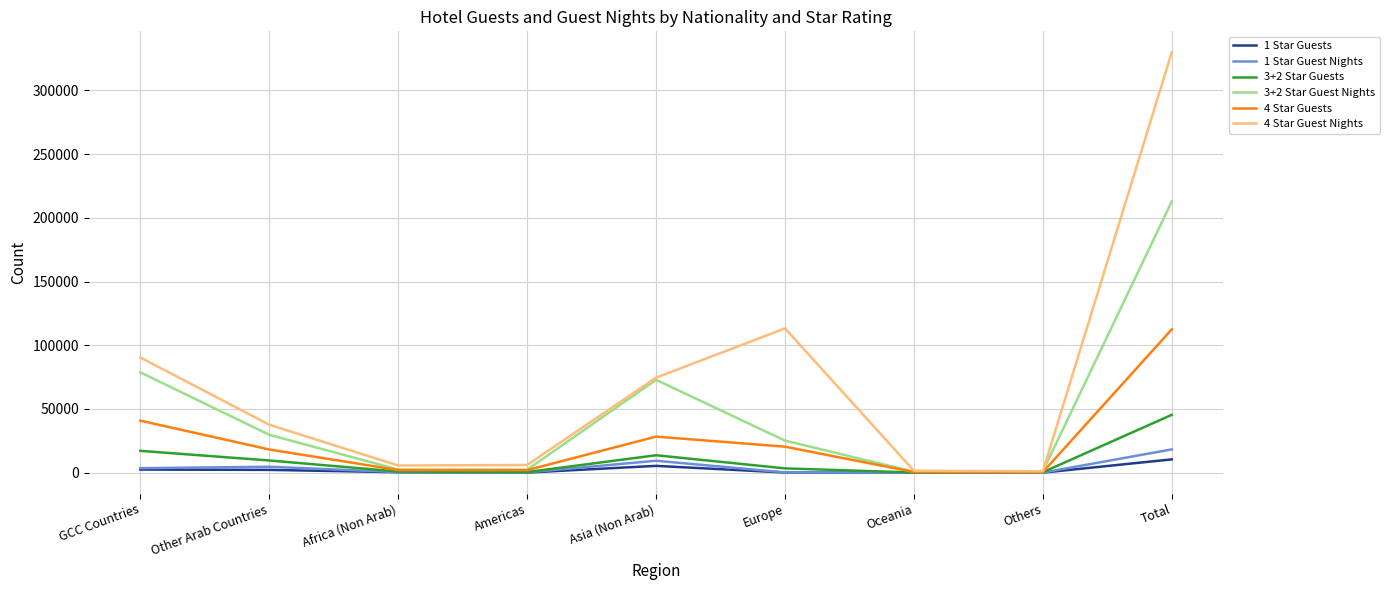

Which label corresponds to the largest value in the chart?

Total